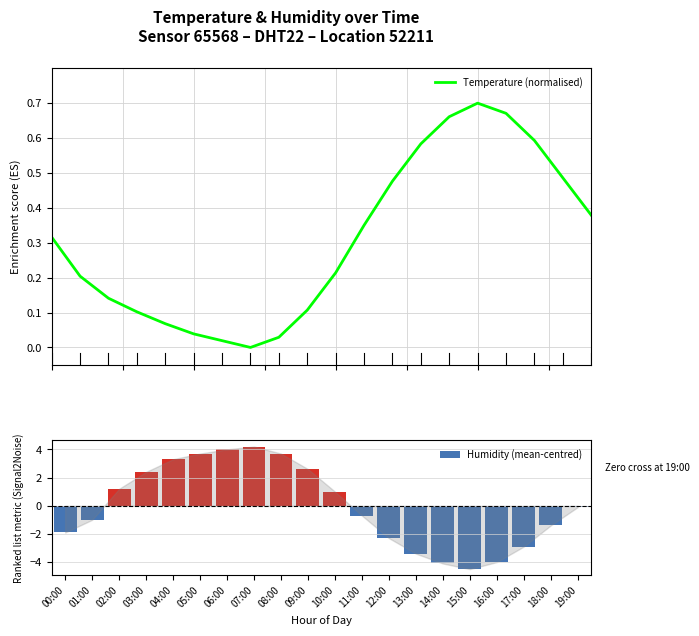

List the labels in order of Temperature (normalised) value, largest first.

15:00, 16:00, 14:00, 17:00, 13:00, 18:00, 12:00, 19:00, 11:00, 00:00, 10:00, 01:00, 02:00, 09:00, 03:00, 04:00, 05:00, 08:00, 06:00, 07:00